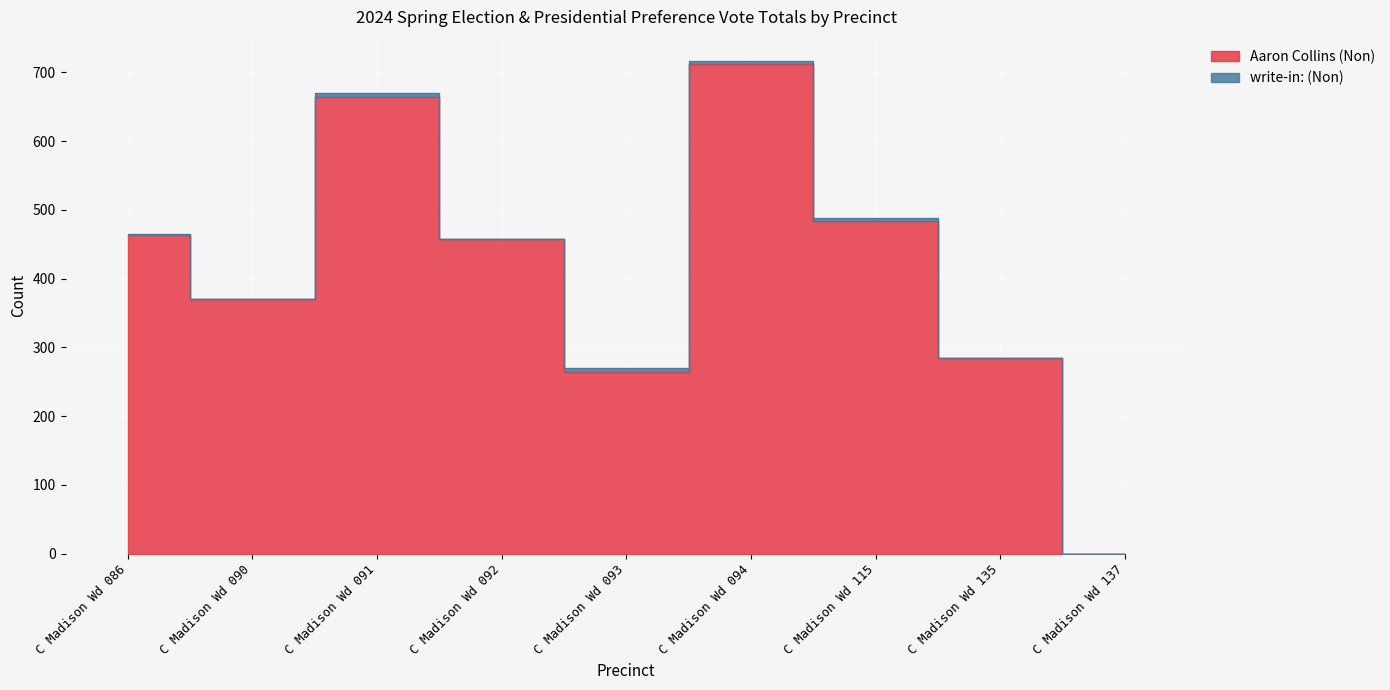

True or false: the data shows 464 at C Madison Wd 086.

True